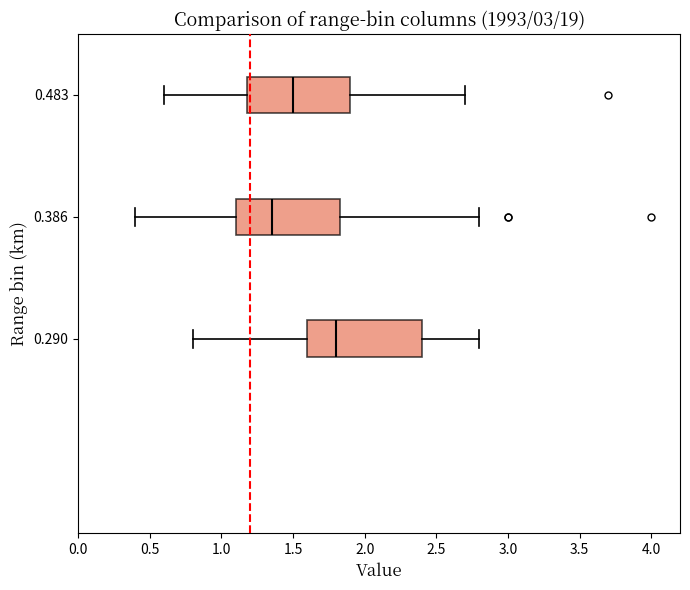

Where is the left edge of the box at y = 0.483 on the x-axis? The values are not printed on the chart, so give them approximately, as read against the axis.

1.20